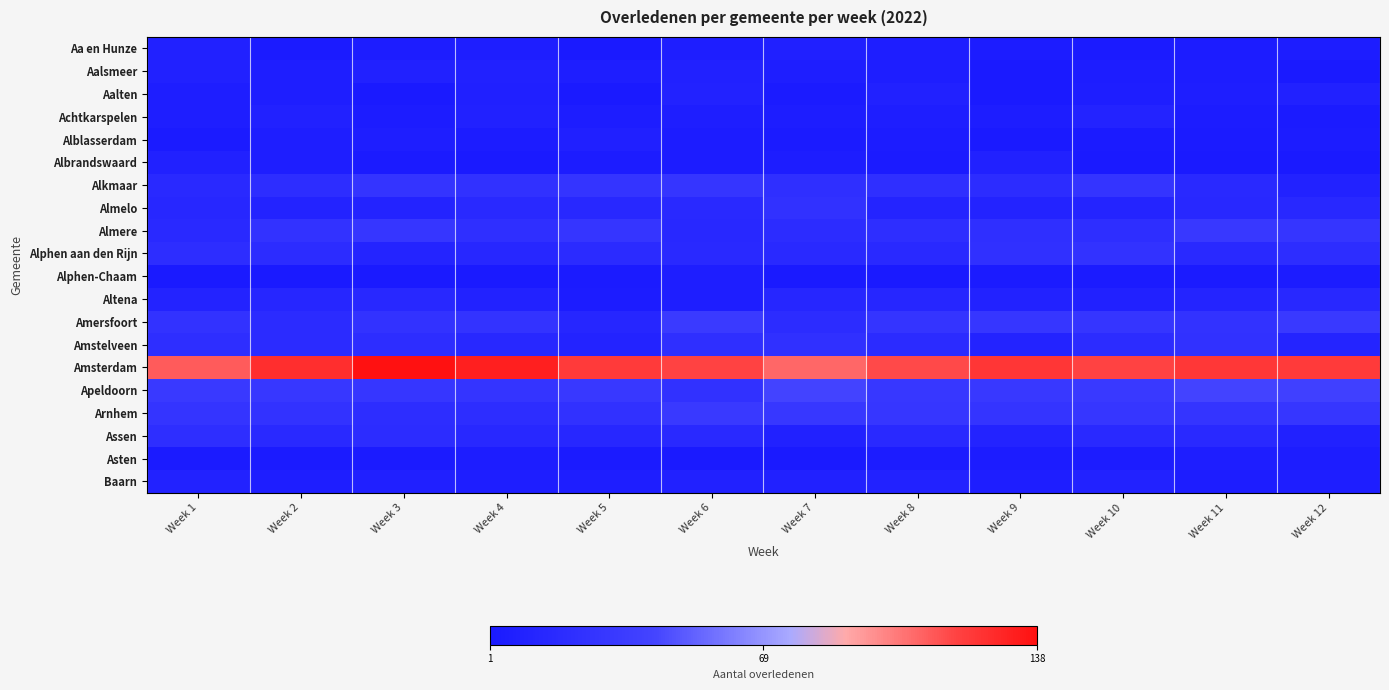

Which series changed the most between Week 2 and Week 11?

Apeldoorn